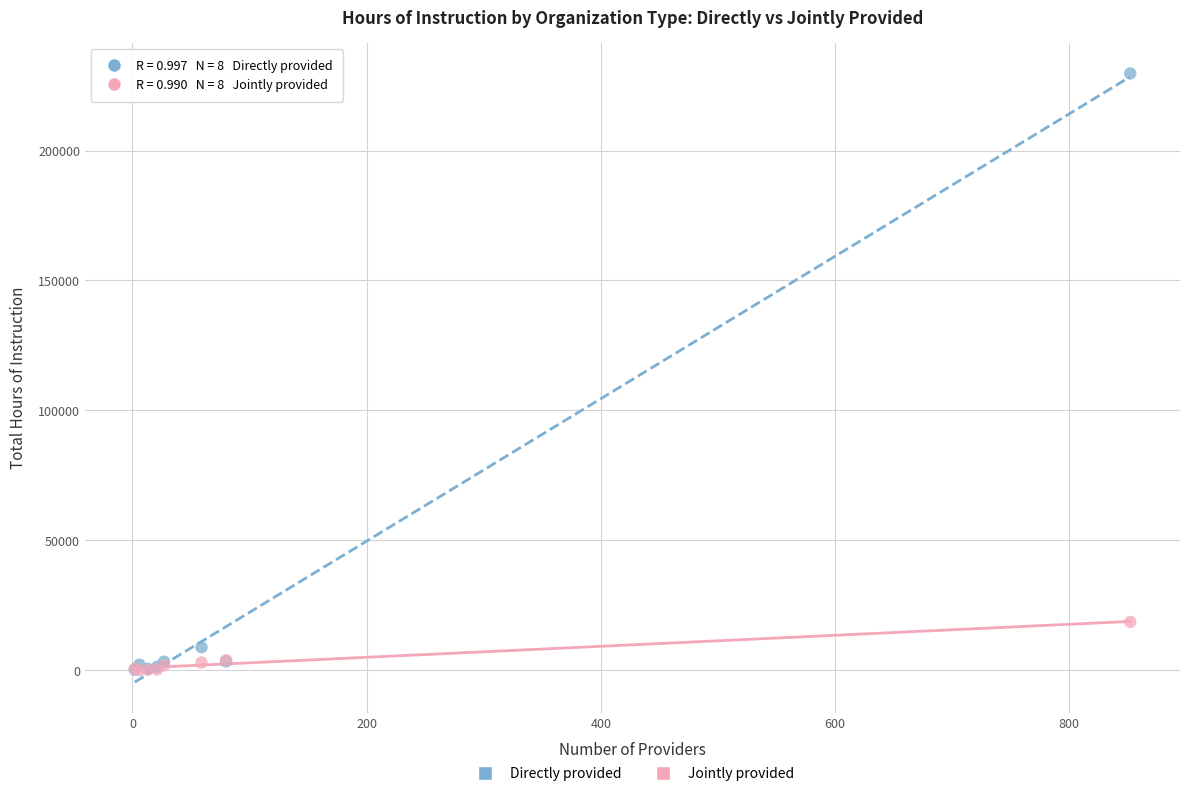

In the Directly provided series, what Y value is closest to 114935?

8859.4